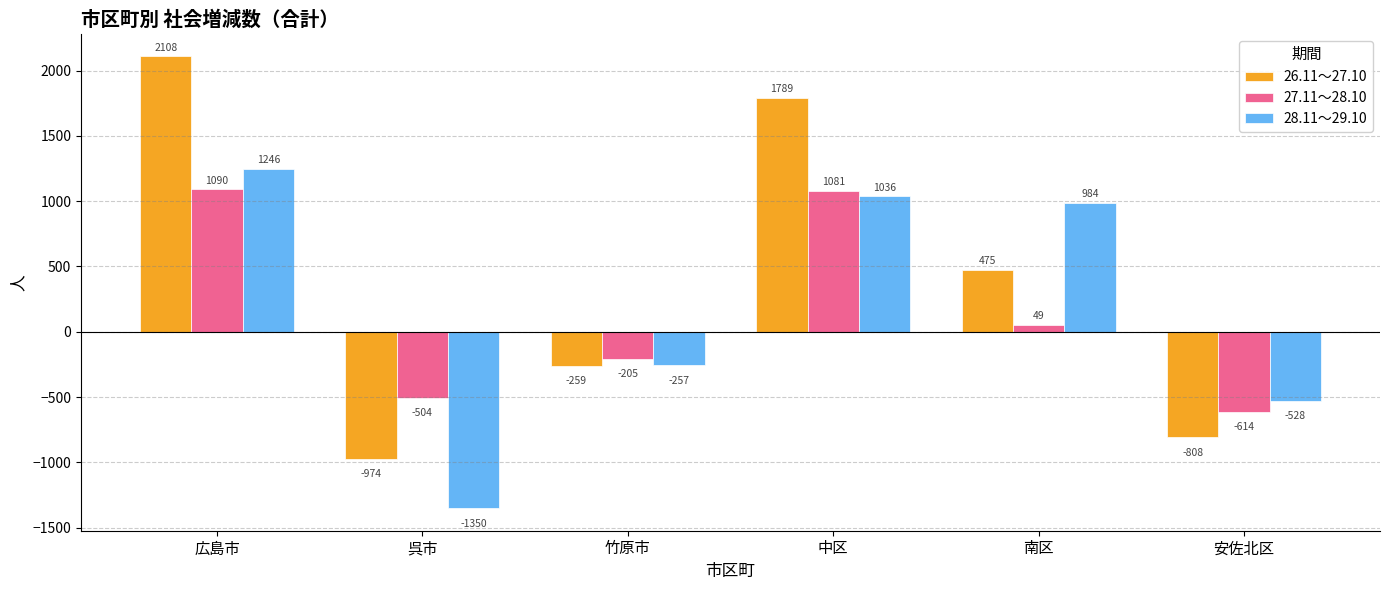

Reading left to right, what are all the values shown in this chart?

26.11～27.10: 広島市=2108	呉市=-974	竹原市=-259	中区=1789	南区=475	安佐北区=-808
27.11～28.10: 広島市=1090	呉市=-504	竹原市=-205	中区=1081	南区=49	安佐北区=-614
28.11～29.10: 広島市=1246	呉市=-1350	竹原市=-257	中区=1036	南区=984	安佐北区=-528